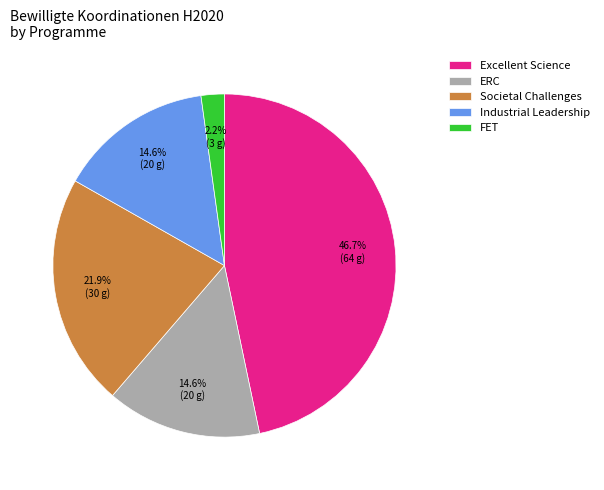

To the nearest percent, what is the average slice percentage?

20%